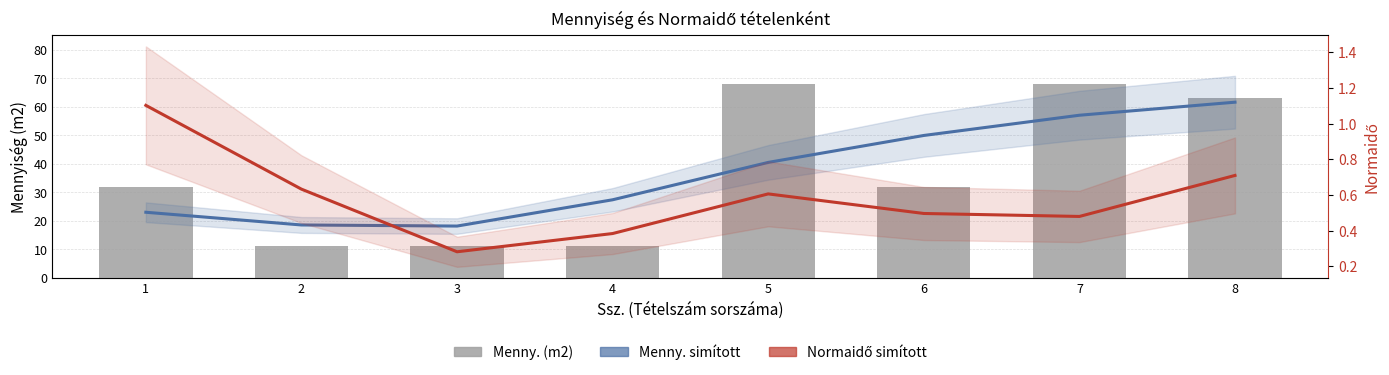

Reading right to left, transcribe all the data shown in this chart.

Menny. simított: 61.6	57.0	49.9	40.5	27.4	18.2	18.5	23.0
Menny. (m2): 63.0	68.0	32.0	68.0	11.0	11.0	11.0	32.0
Normaidő simított: 0.7	0.5	0.5	0.6	0.4	0.3	0.6	1.1